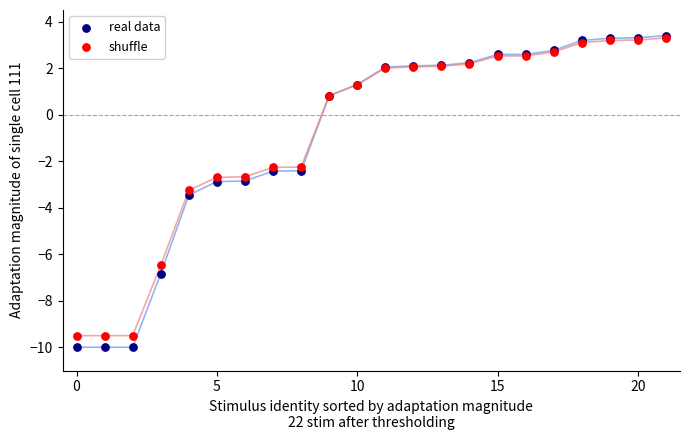

What are all the series names shown in the legend?

real data, shuffle